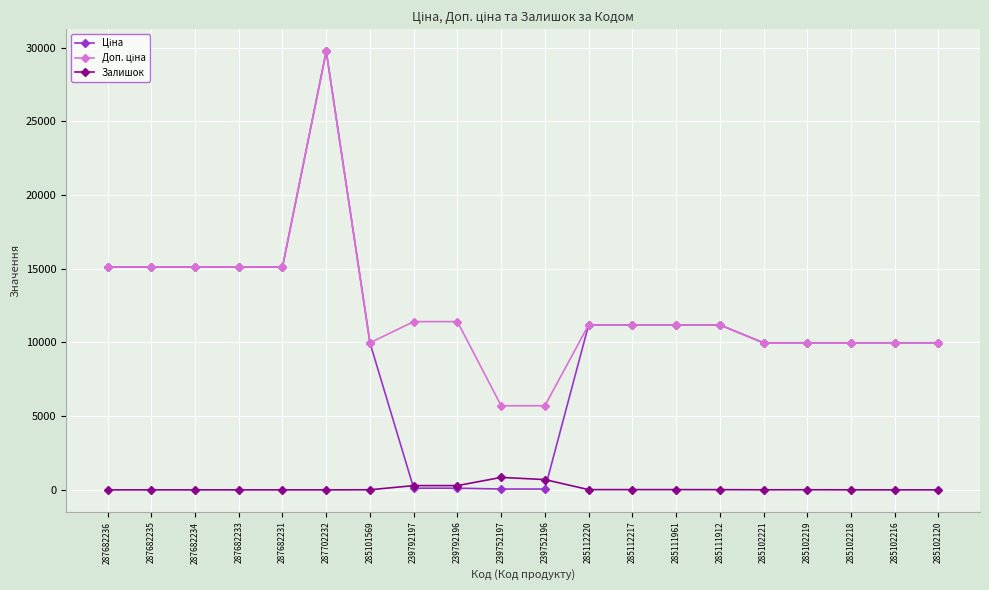

The value of Залишок at 239752197 is 845.0. True or false?

True